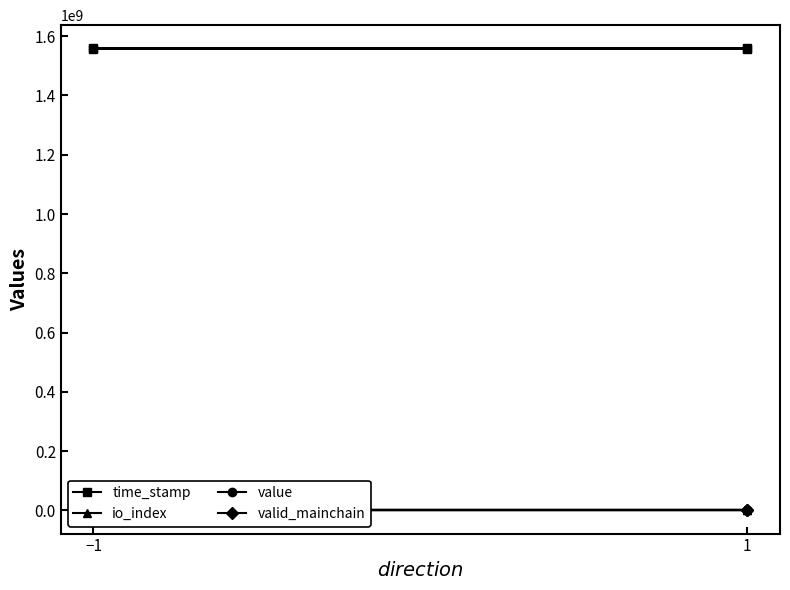

True or false: valid_mainchain has more than 0 interior local peaks.

False